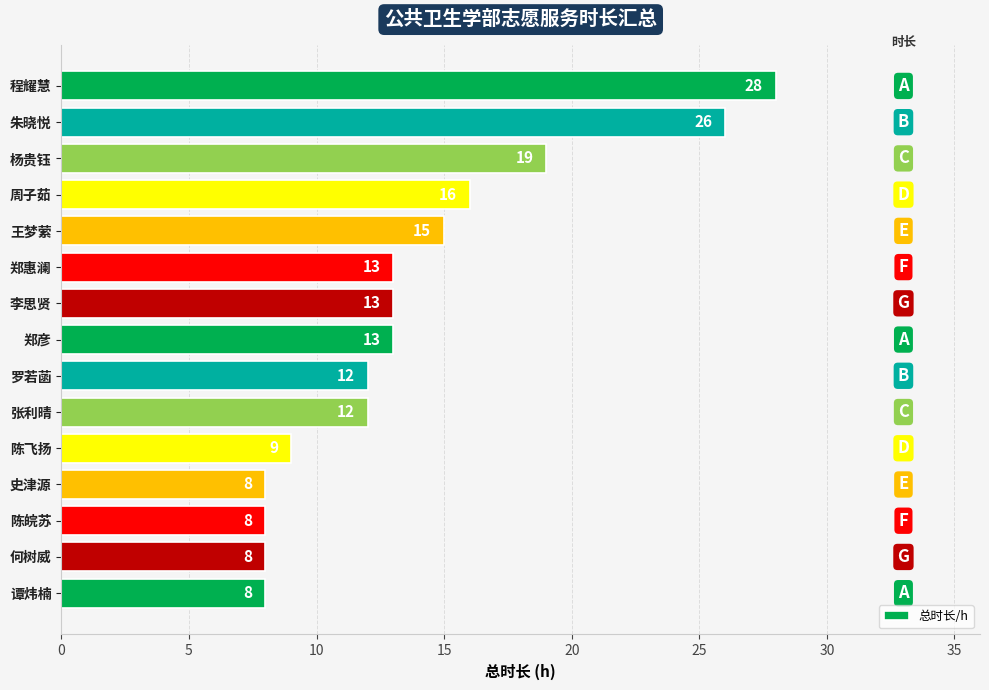

True or false: the data shows 3 at 何树威.

False